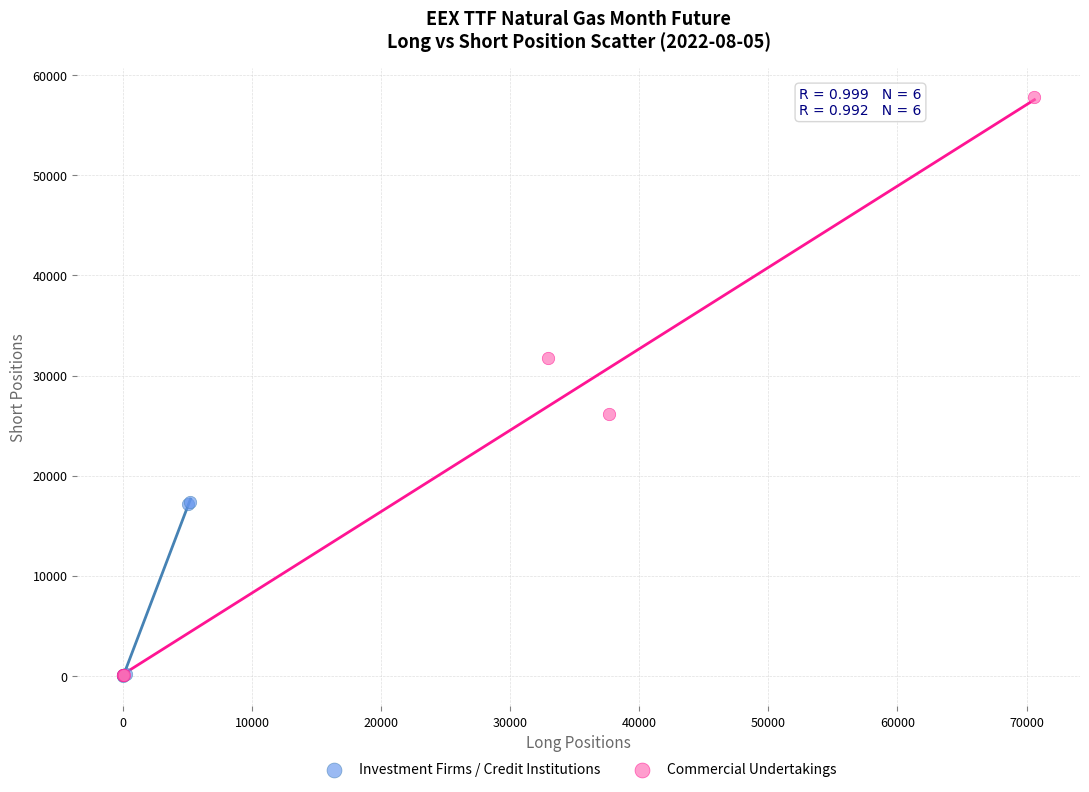

Which series has the largest Y range (max minus min)?

Commercial Undertakings